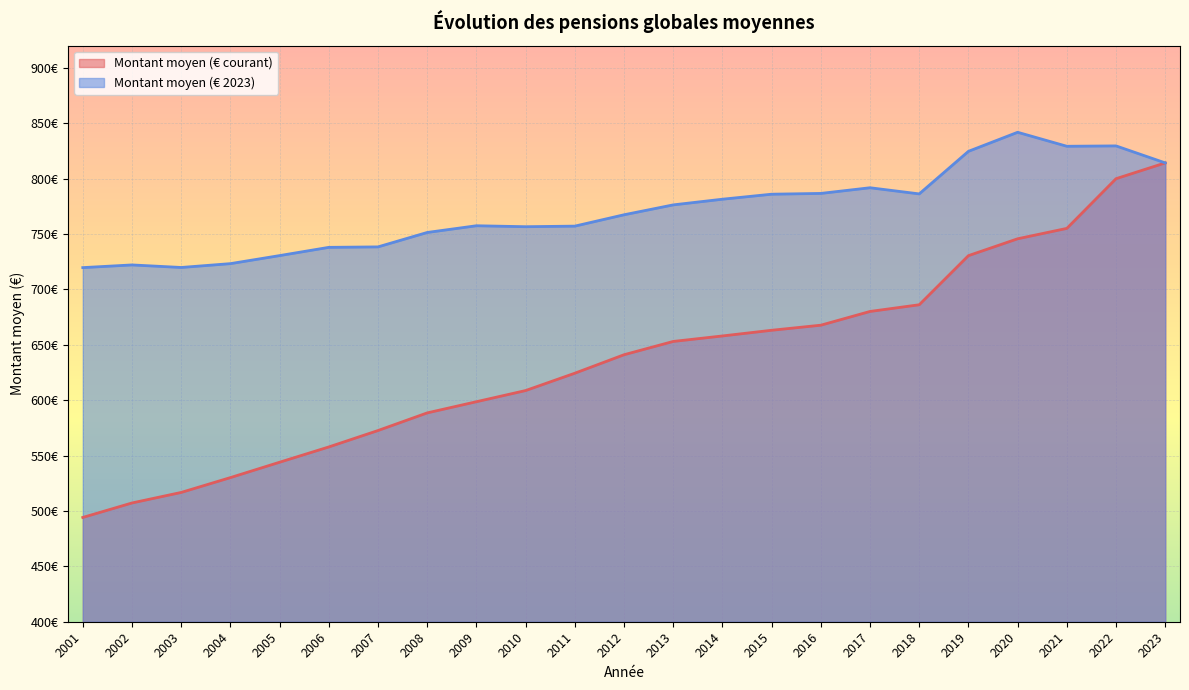

What are all the series names shown in the legend?

Montant moyen (€ courant), Montant moyen (€ 2023)